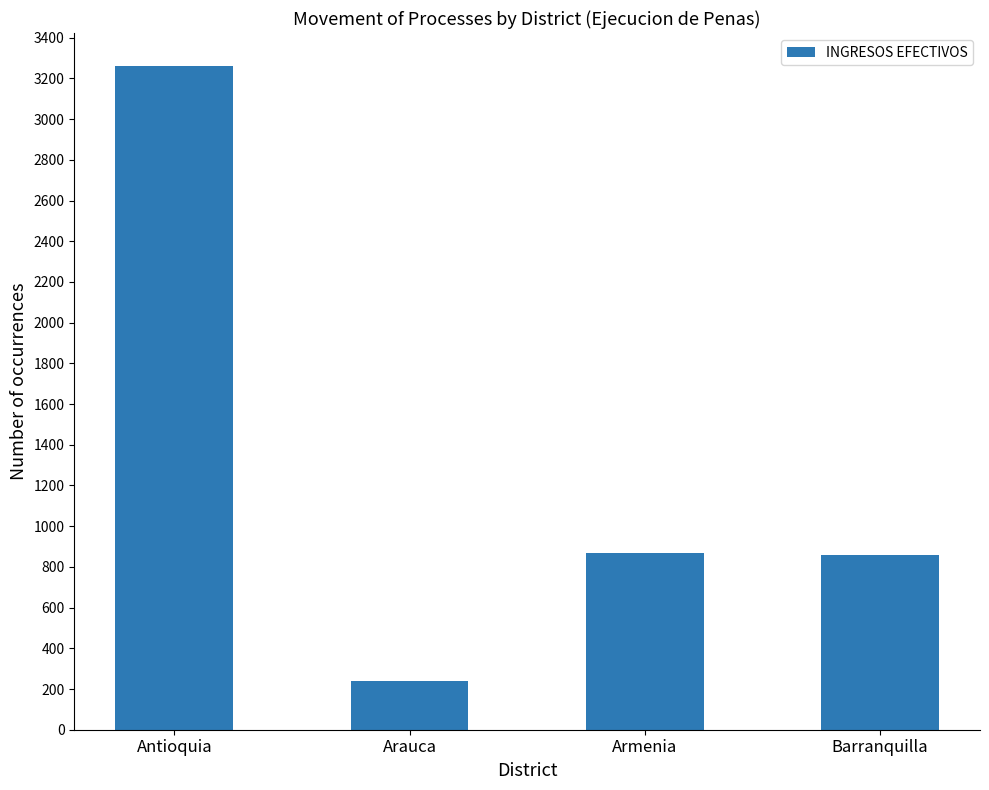

What is the average value?

1307